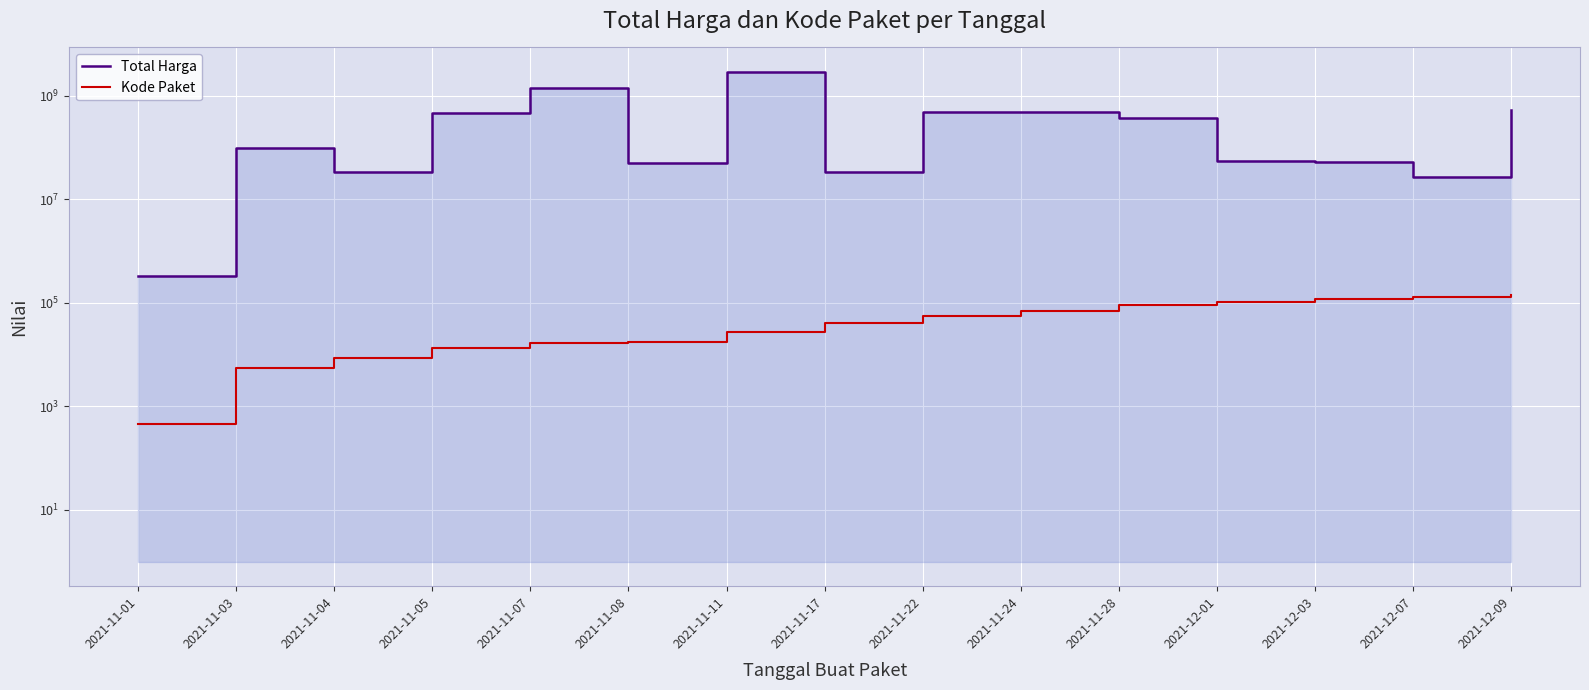

Between 2021-11-08 and 2021-11-11, which series saw the biggest shift?

Total Harga